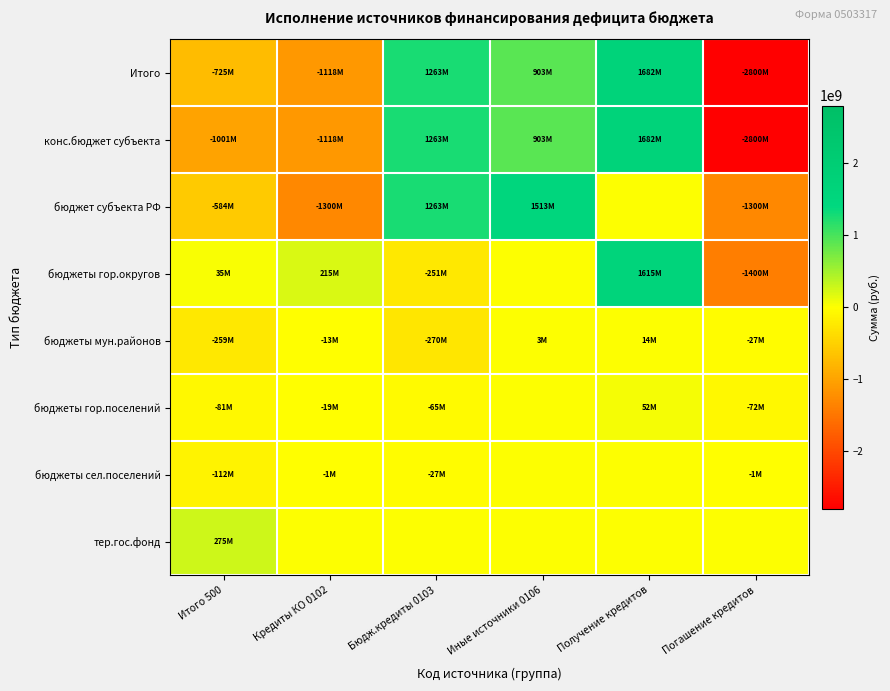

Reading left to right, what are all the values shown in this chart?

Итого: Итого 500=-725448262.2	Кредиты КО 0102=-1118045000.0	Бюдж.кредиты 0103=1263443000.0	Иные источники 0106=903432001.7	Получение кредитов=1681500000.0	Погашение кредитов=-2799545000.0
конс.бюджет субъекта: Итого 500=-1000794639.2	Кредиты КО 0102=-1118045000.0	Бюдж.кредиты 0103=1263443000.0	Иные источники 0106=903432001.7	Получение кредитов=1681500000.0	Погашение кредитов=-2799545000.0
бюджет субъекта РФ: Итого 500=-584206689.3	Кредиты КО 0102=-1300000000.0	Бюдж.кредиты 0103=1263443000.0	Иные источники 0106=1513461284.9	Получение кредитов=0.0	Погашение кредитов=-1300000000.0
бюджеты гор.округов: Итого 500=35317863.5	Кредиты КО 0102=215000000.0	Бюдж.кредиты 0103=-251334325.7	Иные источники 0106=0.0	Получение кредитов=1615000000.0	Погашение кредитов=-1400000000.0
бюджеты мун.районов: Итого 500=-258627004.6	Кредиты КО 0102=-13000000.0	Бюдж.кредиты 0103=-269508270.1	Иные источники 0106=2616075.0	Получение кредитов=14000000.0	Погашение кредитов=-27000000.0
бюджеты гор.поселений: Итого 500=-81095978.2	Кредиты КО 0102=-19400000.0	Бюдж.кредиты 0103=-64892445.5	Иные источники 0106=0.0	Получение кредитов=52500000.0	Погашение кредитов=-71900000.0
бюджеты сел.поселений: Итого 500=-112182830.6	Кредиты КО 0102=-645000.0	Бюдж.кредиты 0103=-26910316.9	Иные источники 0106=0.0	Получение кредитов=0.0	Погашение кредитов=-645000.0
тер.гос.фонд: Итого 500=275346377.0	Кредиты КО 0102=0.0	Бюдж.кредиты 0103=0.0	Иные источники 0106=0.0	Получение кредитов=0.0	Погашение кредитов=0.0